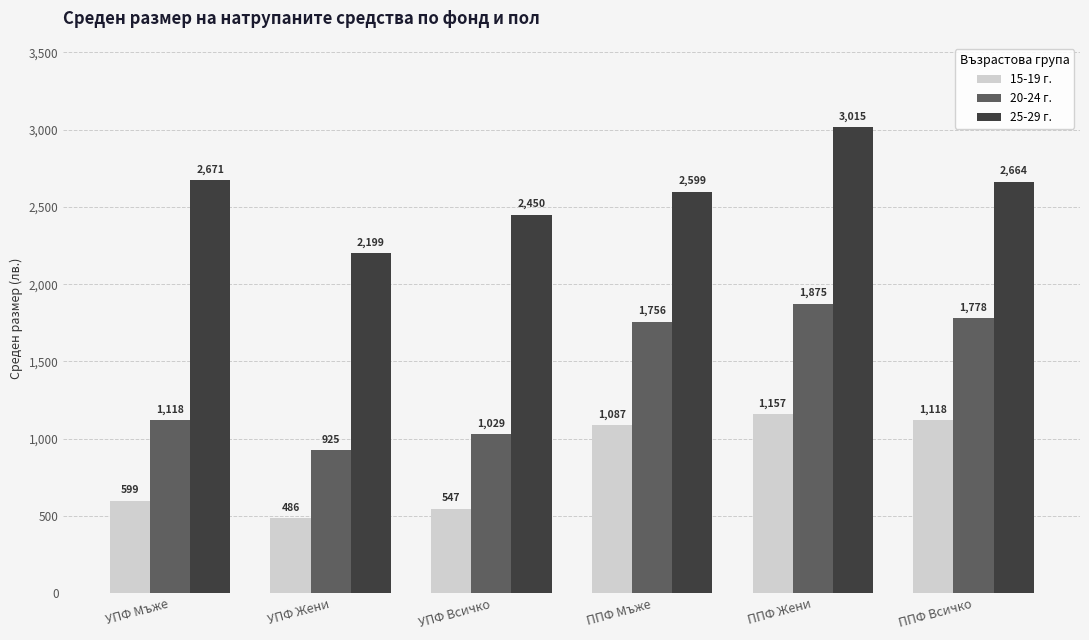

How many values in the 25-29 г. series exceed 2664?

3